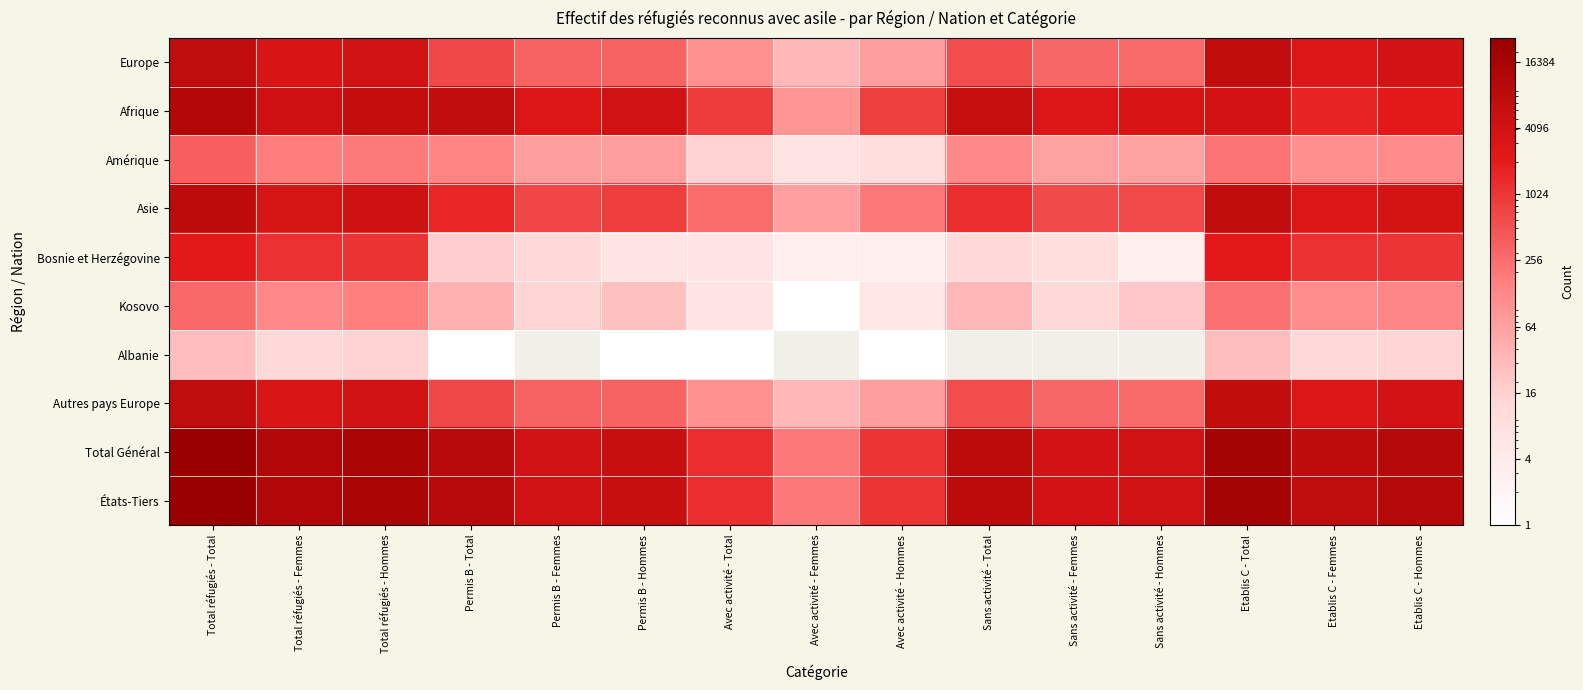

How many distinct data groups are displayed?

10